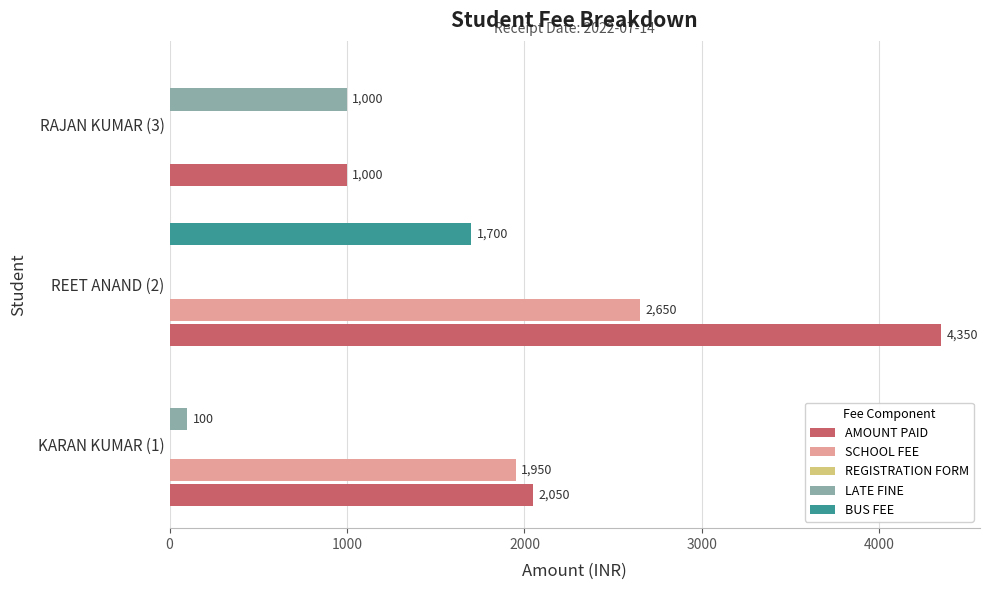

Which series has the largest range (max minus min)?

AMOUNT PAID